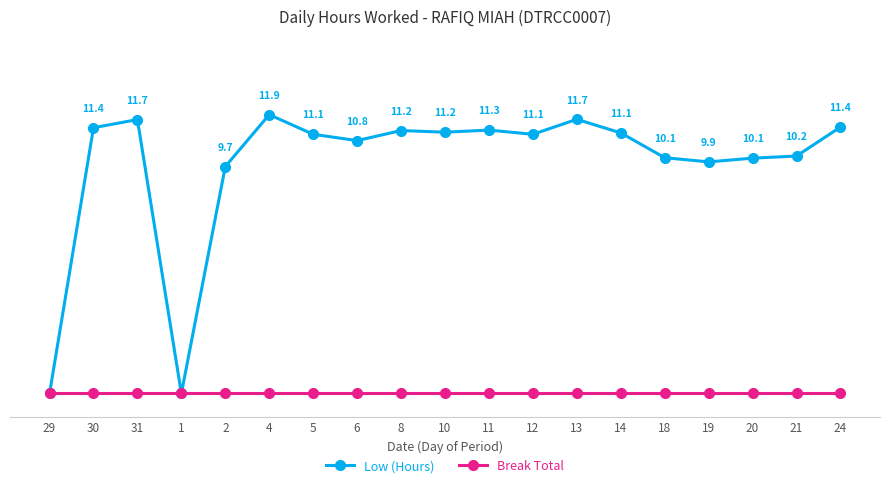

What is the total value across all series at 31?

11.7